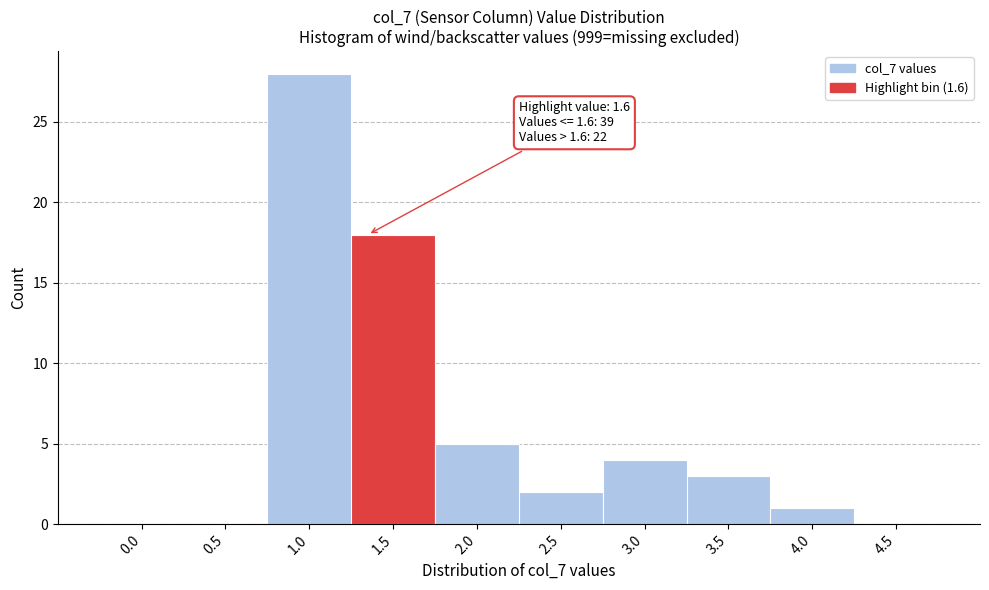

Reading left to right, extract all data points from this chart.

0.0=0	0.5=0	1.0=28	1.5=18	2.0=5	2.5=2	3.0=4	3.5=3	4.0=1	4.5=0